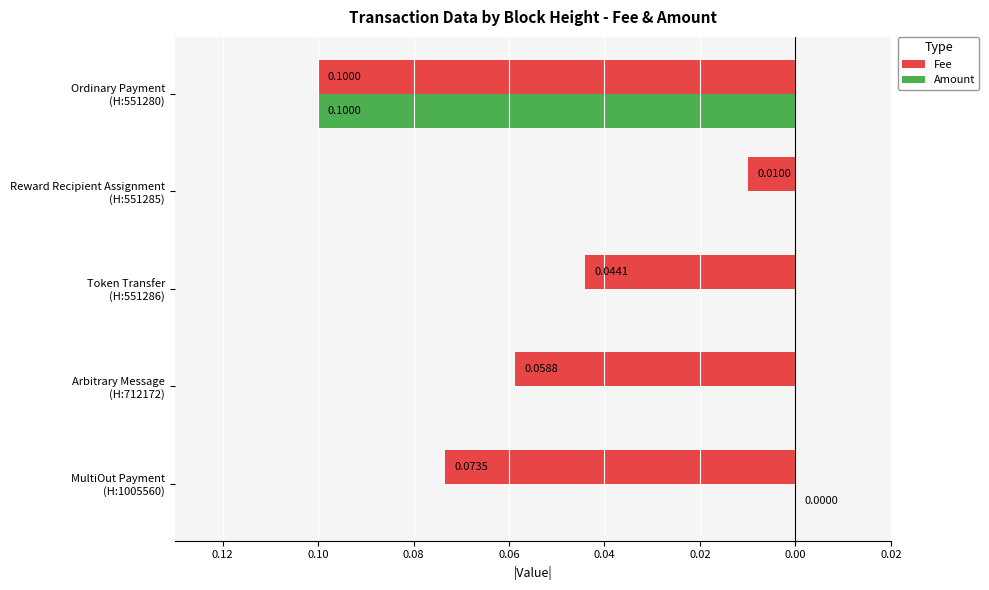

What are all the series names shown in the legend?

Fee, Amount